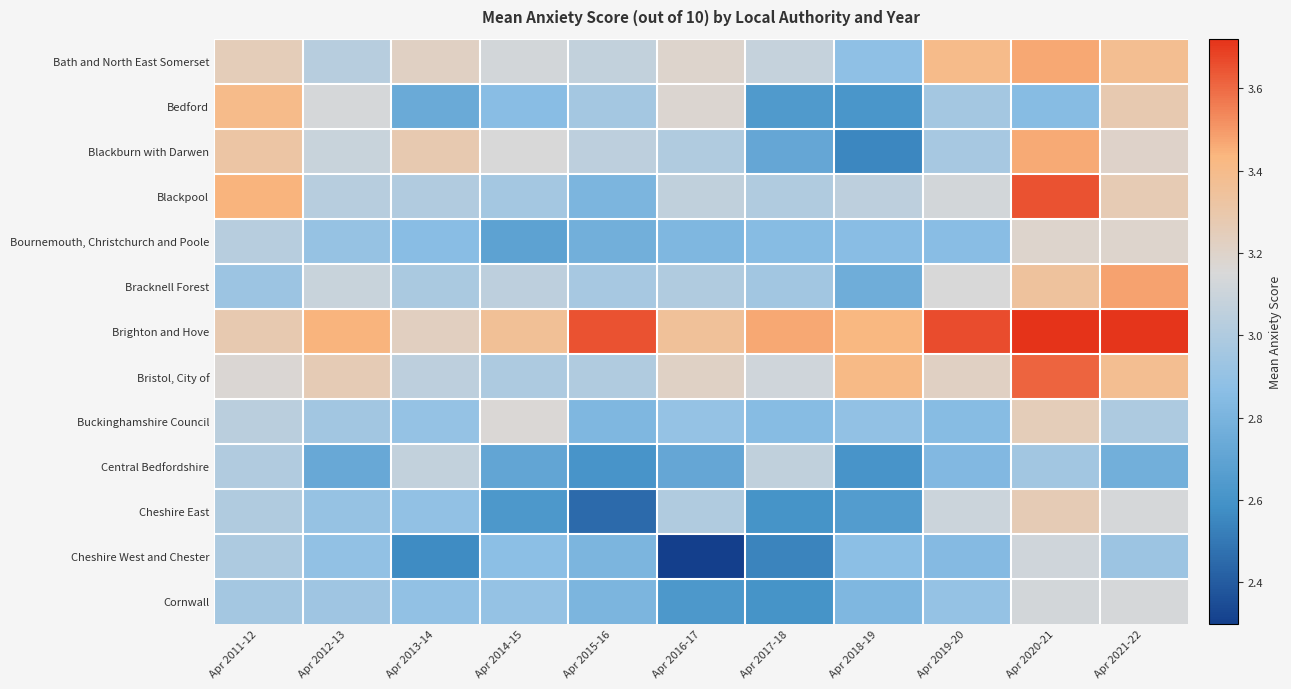

Rank the series by their maximum value, from lowest to highest.

Central Bedfordshire, Cheshire West and Chester, Cornwall, Bournemouth, Christchurch and Poole, Buckinghamshire Council, Cheshire East, Bedford, Blackburn with Darwen, Bath and North East Somerset, Bracknell Forest, Bristol, City of, Blackpool, Brighton and Hove